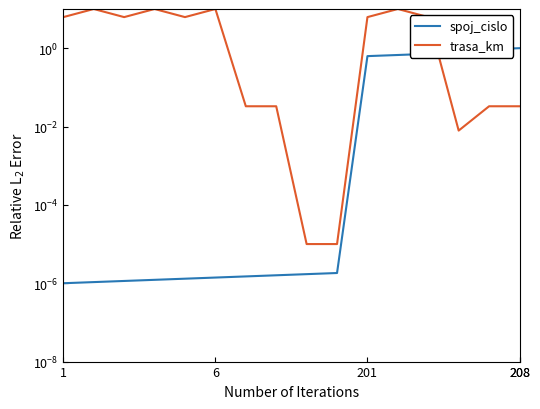

Which series ends up on top after the final intersection of spoj_cislo and trasa_km?

spoj_cislo